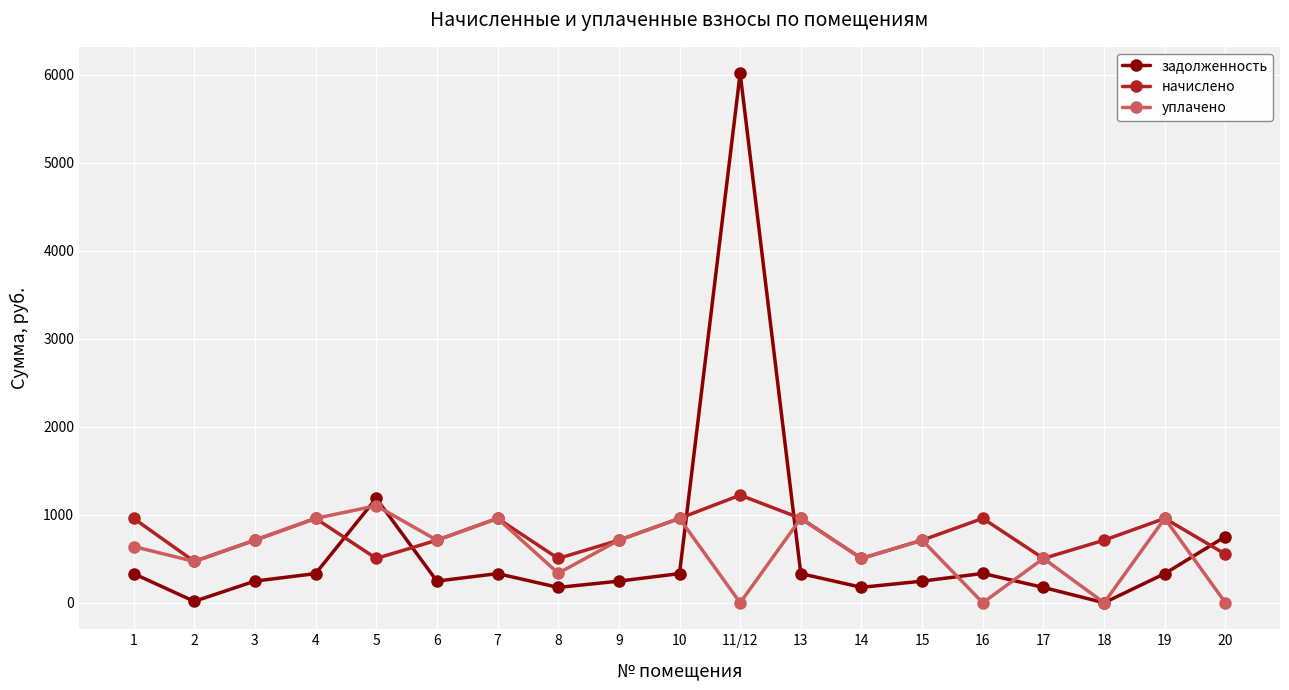

The value of начислено at 8 is 725.5. True or false?

False